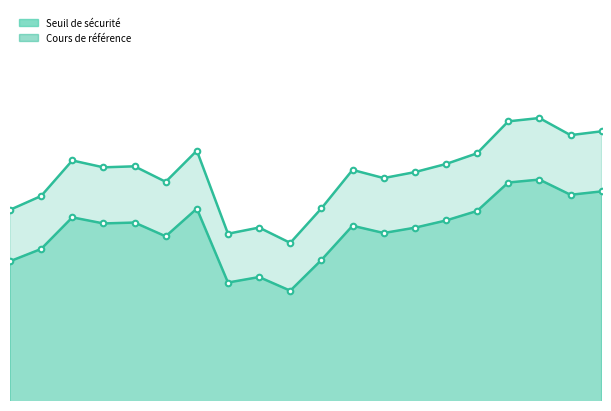

What is the spread (max minus min) of values at 2025-03-25?

13.3